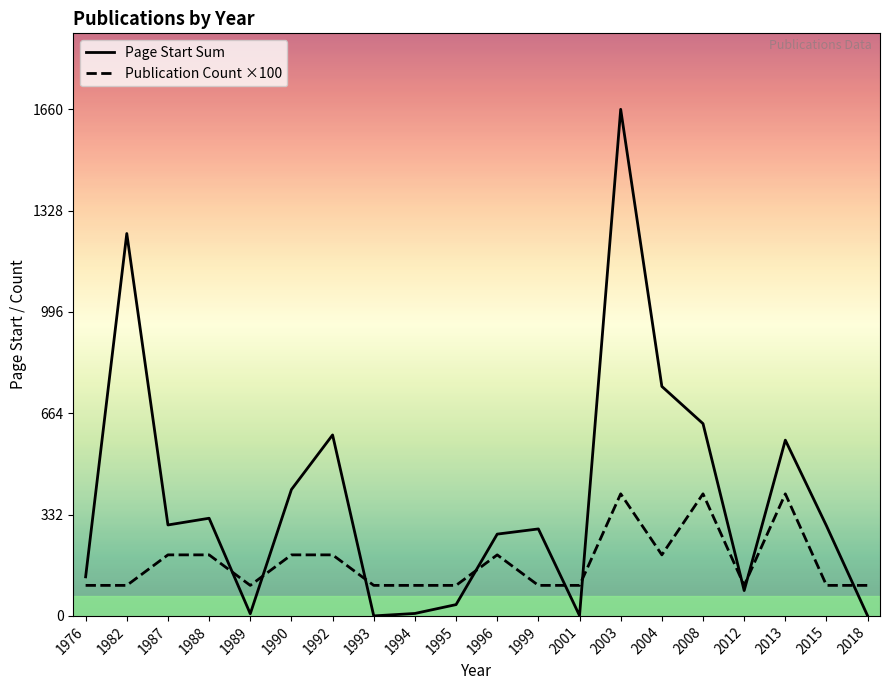

What is the sum of the Page Start Sum values at 1987 and 2003?

1958